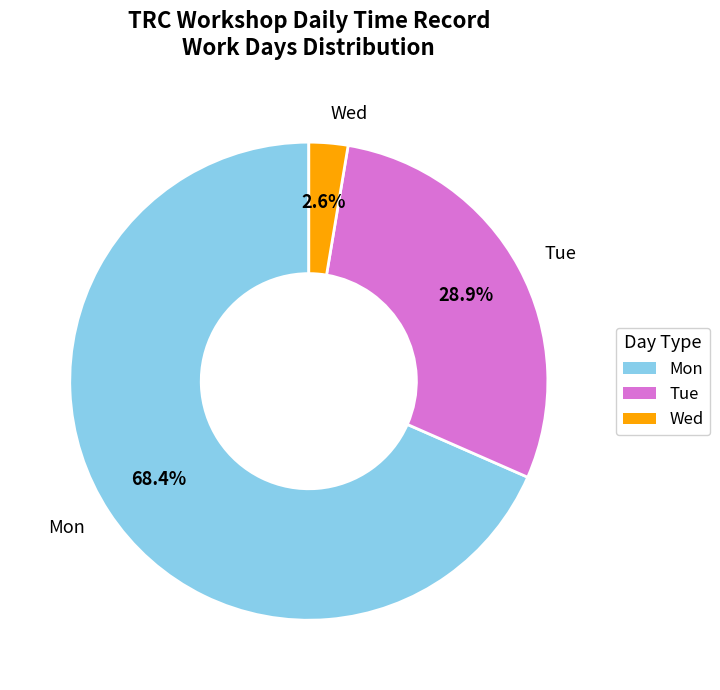

Which slice represents more than half of the pie?

Mon